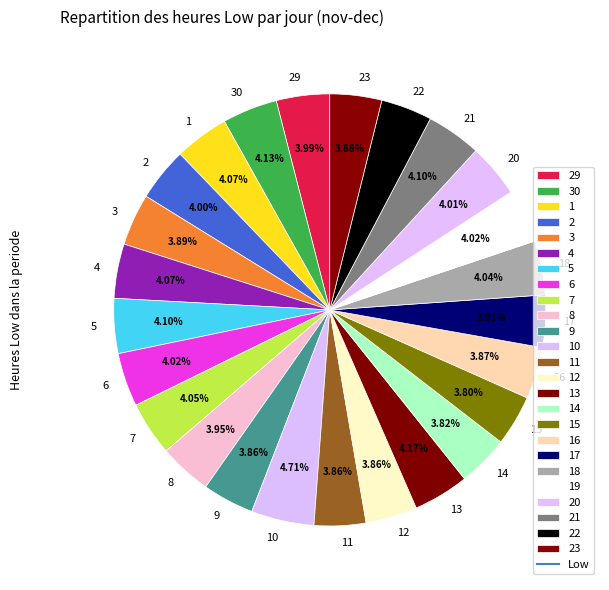

Does any single category account for the majority?

No